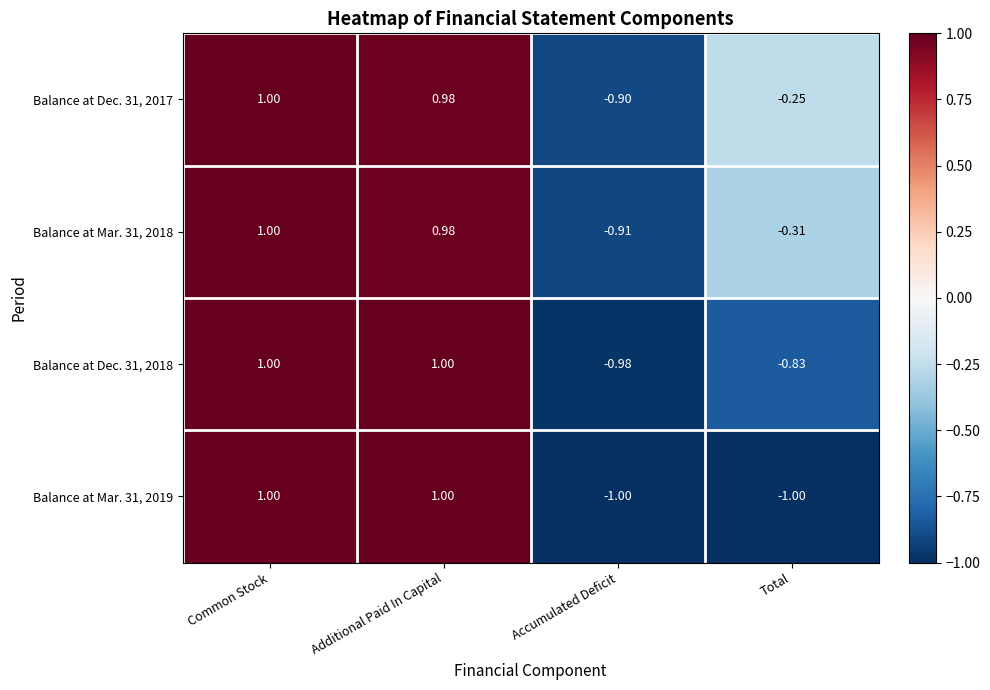

Which category has the highest value in the Balance at Mar. 31, 2018 series?

Common Stock